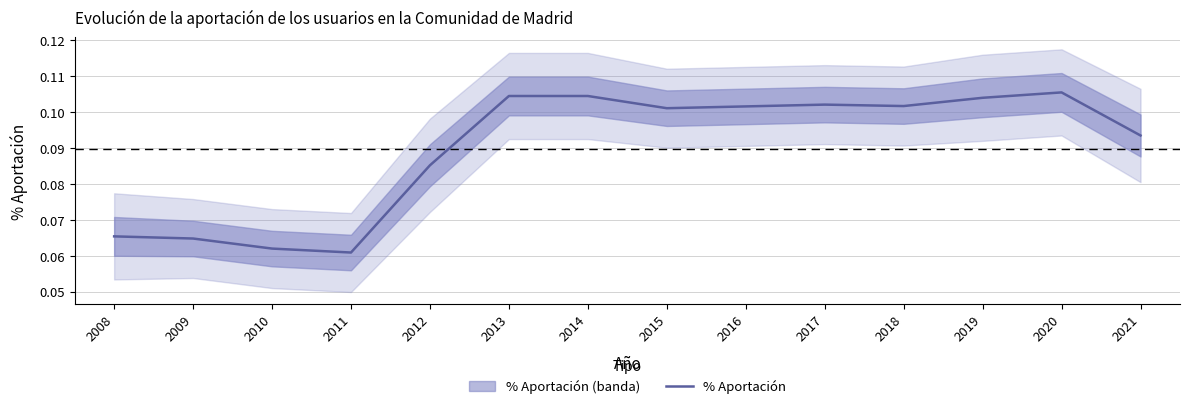

Reading left to right, what are all the values shown in this chart?

0.1	0.1	0.1	0.1	0.1	0.1	0.1	0.1	0.1	0.1	0.1	0.1	0.1	0.1